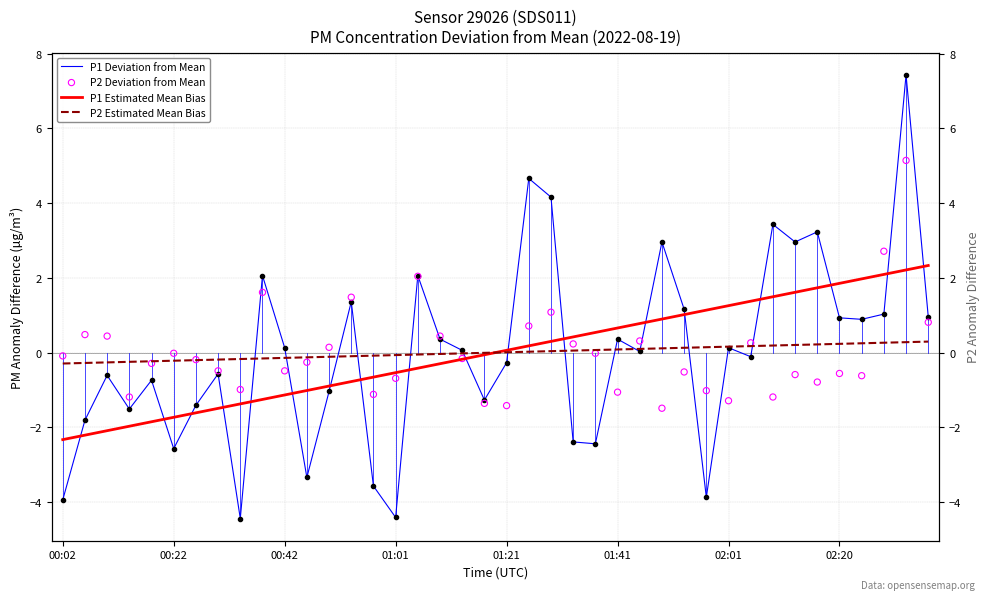

At which category is the sum across all series the highest?

38